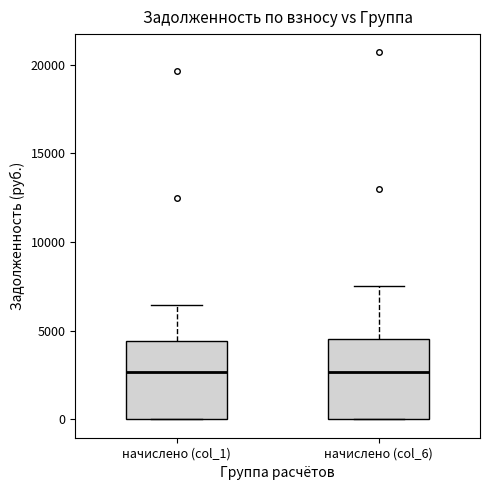

Reading left to right, read every box against the y-axis: the position of its median line, the range the box covers, and the ends of its whiskers. The values are not printed on the chart, so give them approximately, as read against the axis.

начислено (col_1): median 2500, box 0 to 4500, whiskers 0 to 6500
начислено (col_6): median 2500, box 0 to 4500, whiskers 0 to 7500